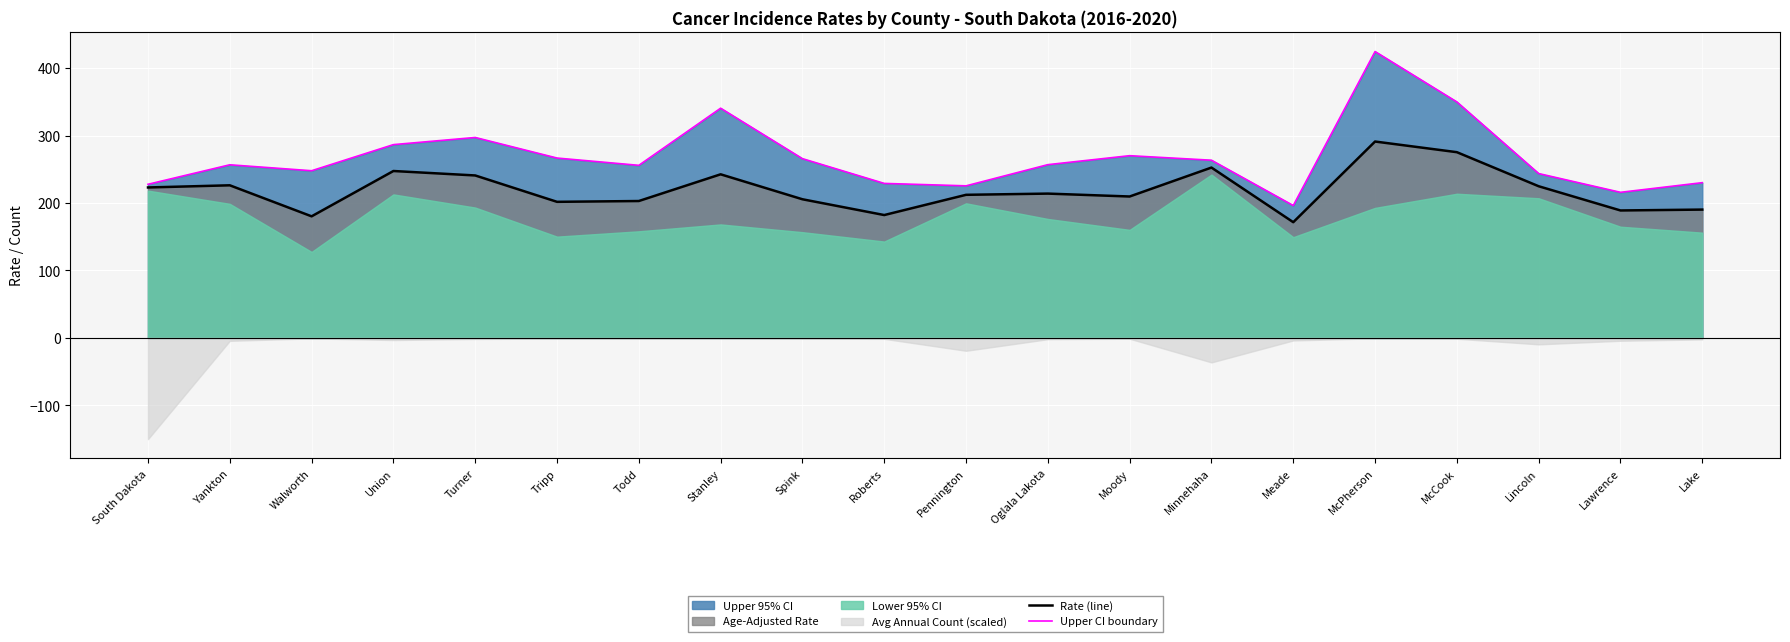

True or false: Upper CI boundary has a value of 128.9 at Meade.

False